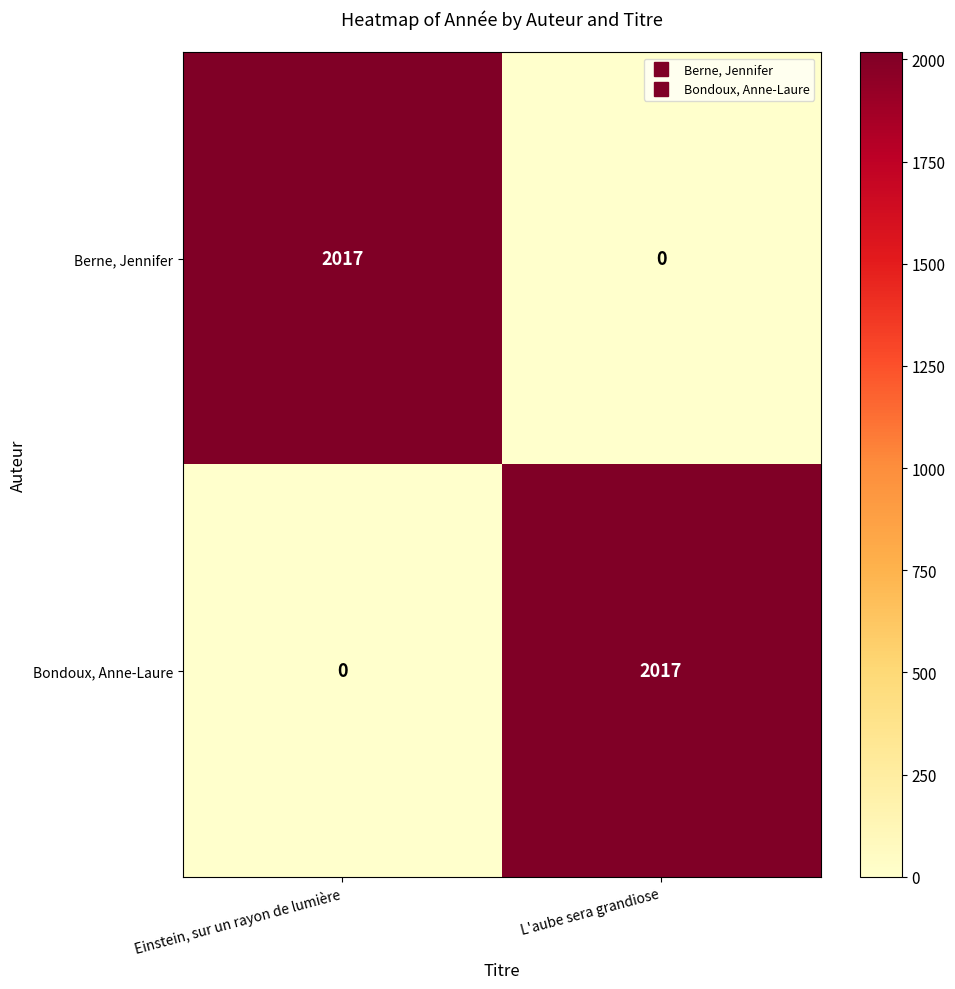

Which category has the lowest value in the Bondoux, Anne-Laure series?

Einstein, sur un rayon de lumière